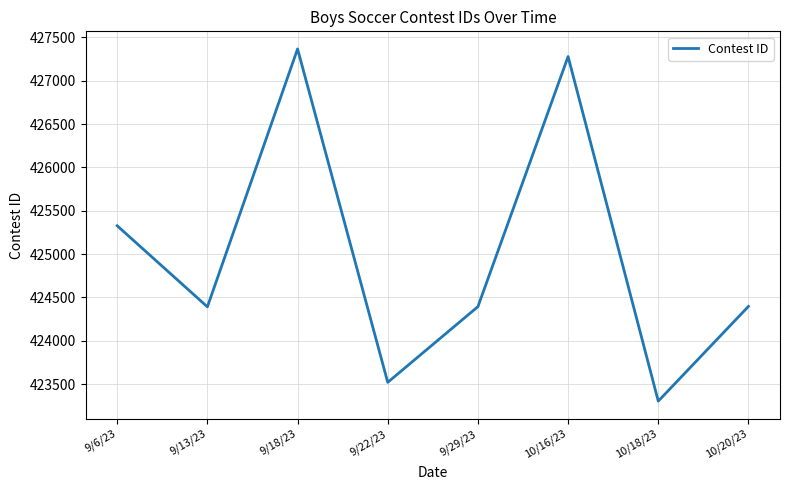

At which category does the chart reach its minimum across all series?

10/18/23